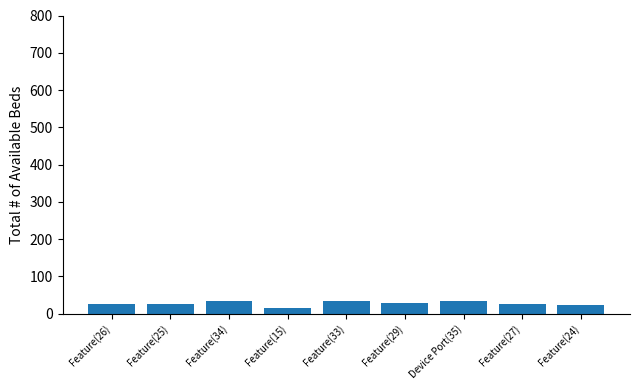

What is the label of the 5th bar from the left?

Feature(33)